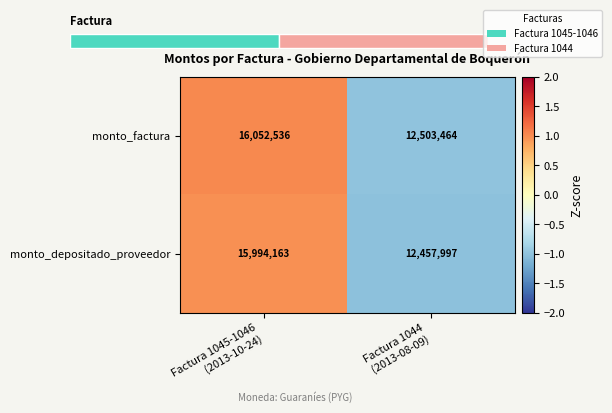

List the labels in order of monto_depositado_proveedor value, smallest first.

Factura 1044 (2013-08-09), Factura 1045-1046 (2013-10-24)